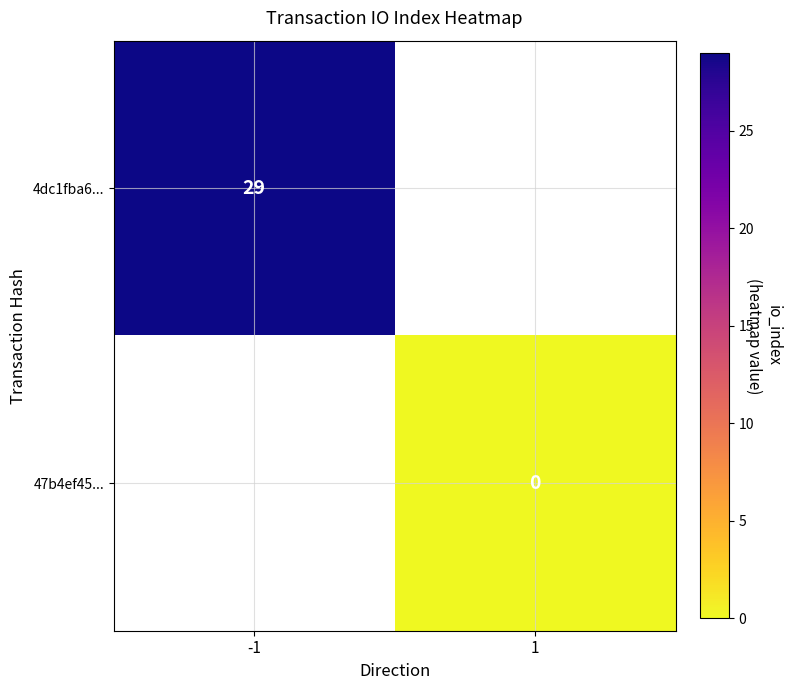

Is it true that 4dc1fba6... equals 16 at -1?

False